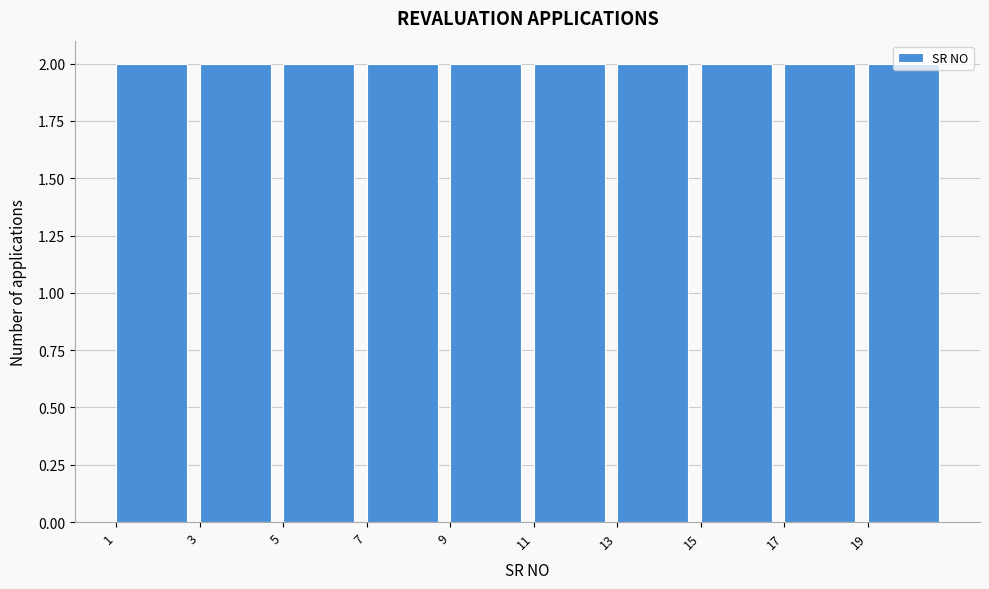

Reading left to right, transcribe this chart: for each bar, give the range it covers on the x-axis and its height. The values are not printed on the chart, so give them approximately, as read against the axis.

1 to 3: 2
3 to 5: 2
5 to 7: 2
7 to 9: 2
9 to 11: 2
11 to 13: 2
13 to 15: 2
15 to 17: 2
17 to 19: 2
19 to 21: 2